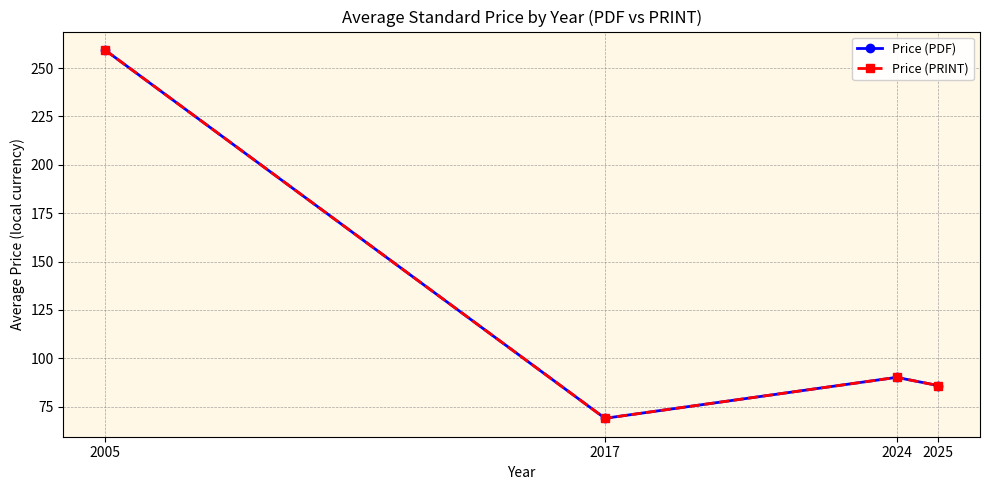

The value of Price (PDF) at 2017 is 69.0. True or false?

True